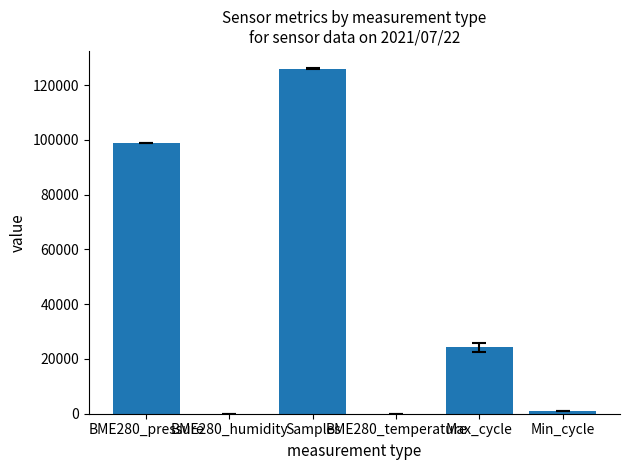

What is the ratio of the value at Samples to the value at Min_cycle?

114.9